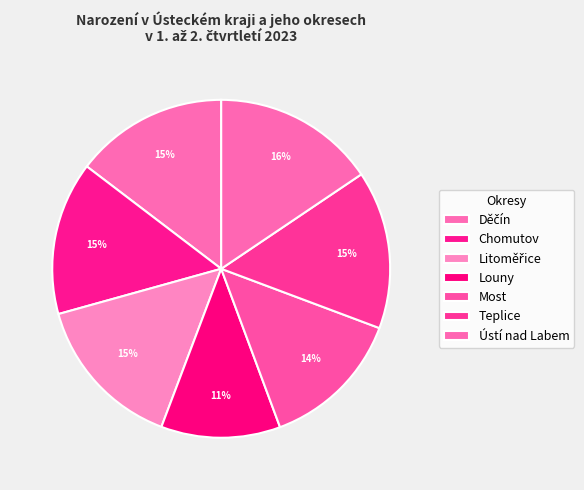

Is it true that Litoměřice is 15% of the pie?

True